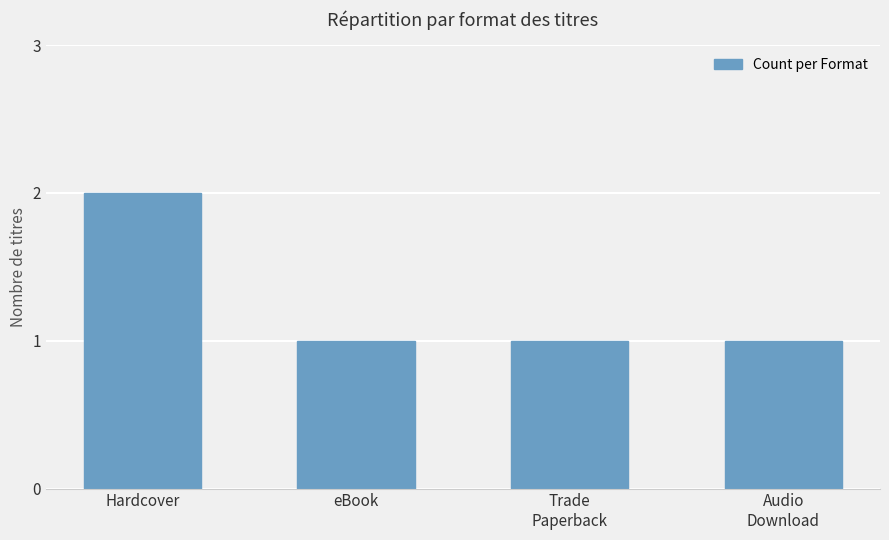

Reading right to left, extract all data points from this chart.

1	1	1	2